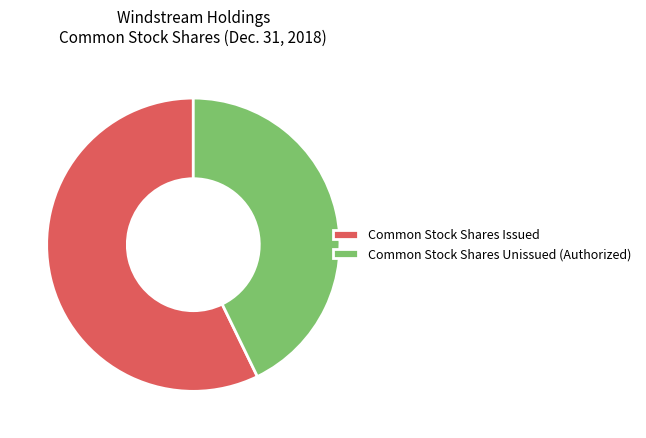

Is Common Stock Shares Issued the majority of the pie?

Yes